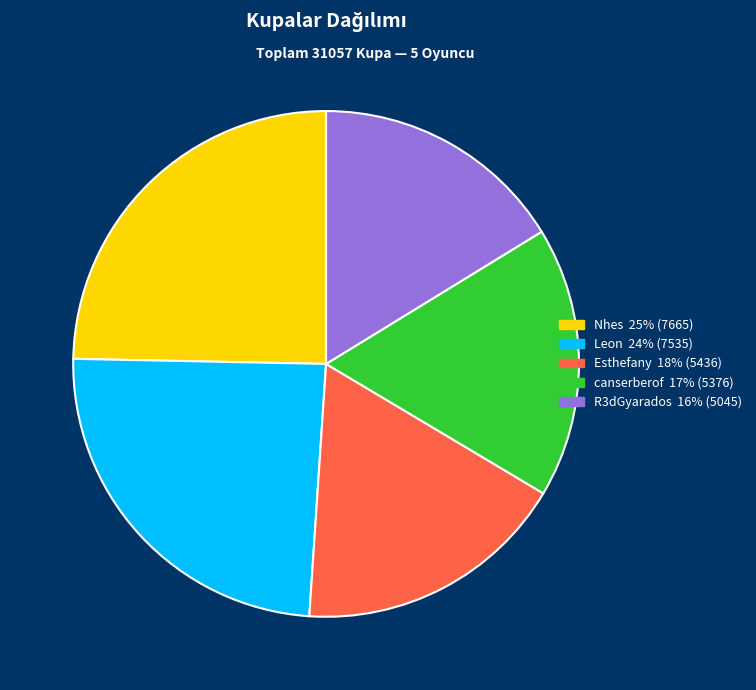

Does any single category account for the majority?

No